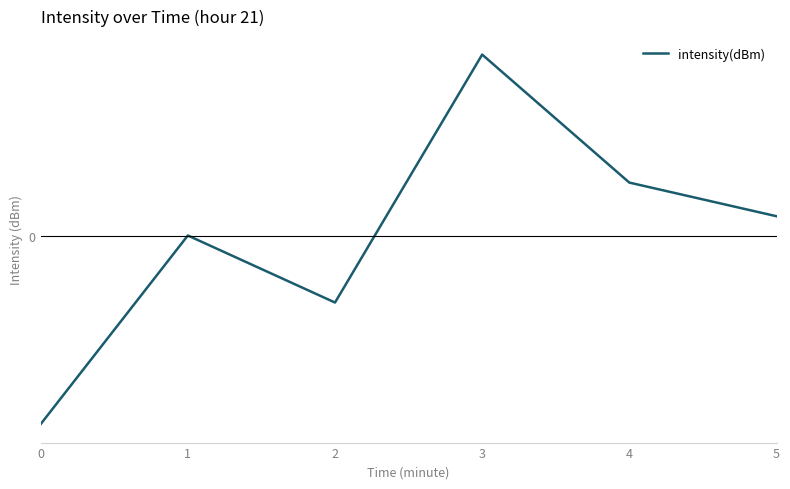

What is the greatest value displayed?

1.0